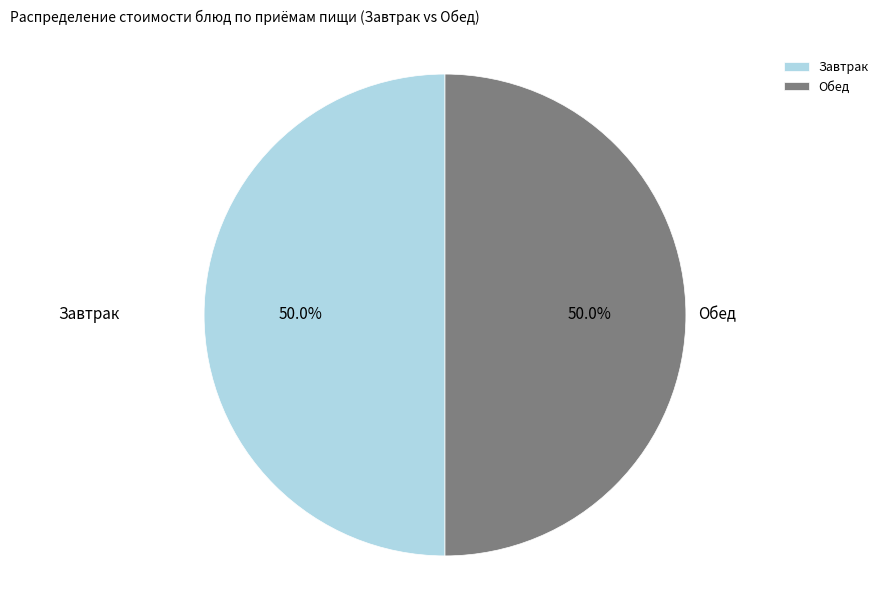

Do Обед and Завтрак together represent more than half of the pie?

Yes